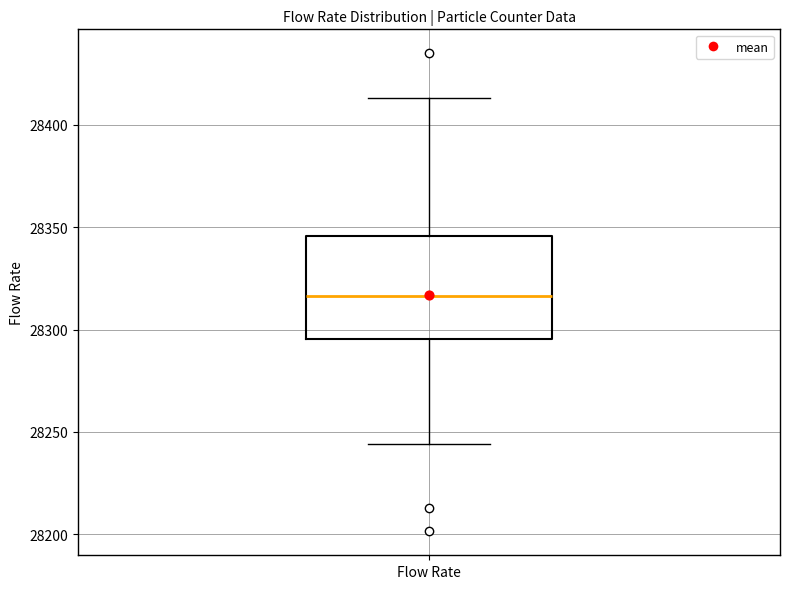

Where is the lower edge of the box for Flow Rate on the y-axis? The values are not printed on the chart, so give them approximately, as read against the axis.

28295